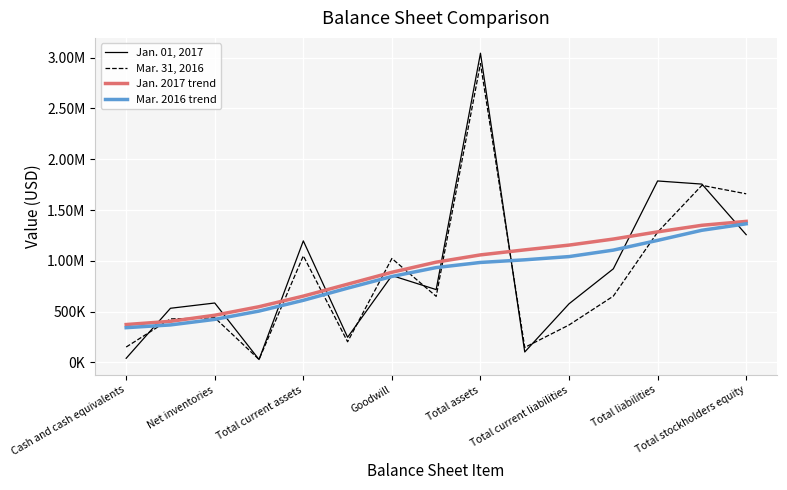

What are all the series names shown in the legend?

Jan. 01, 2017, Mar. 31, 2016, Jan. 2017 trend, Mar. 2016 trend